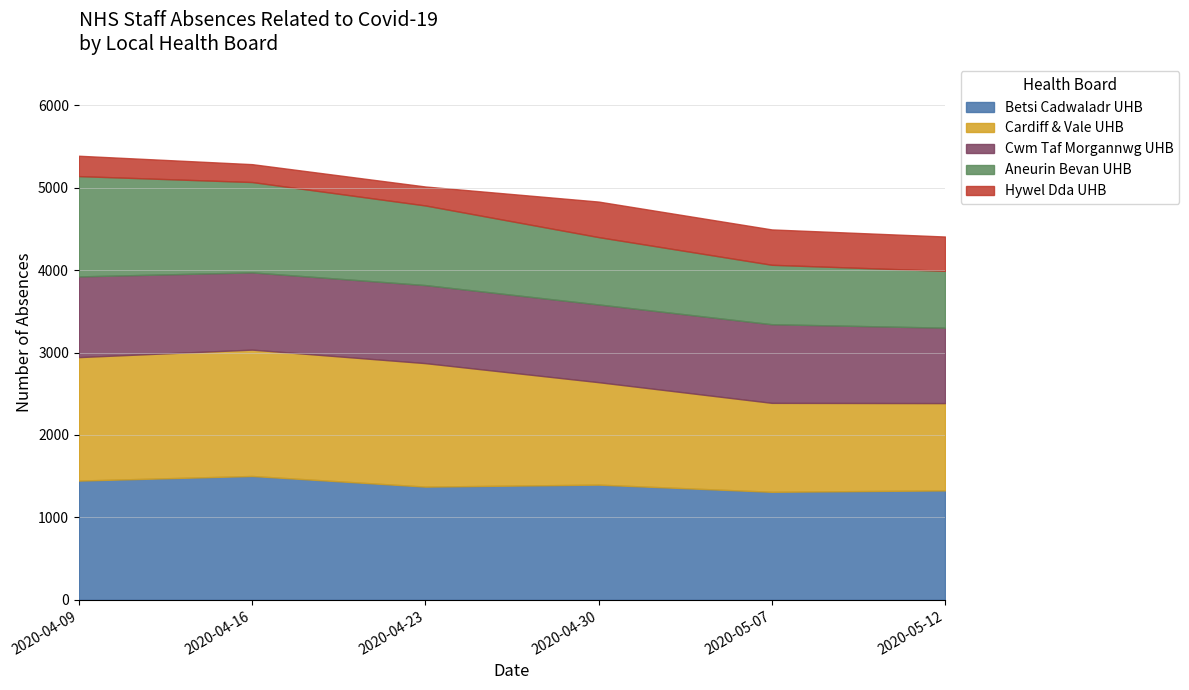

What value does the Cwm Taf Morgannwg UHB series have at 2020-05-07, to the nearest 5?

955